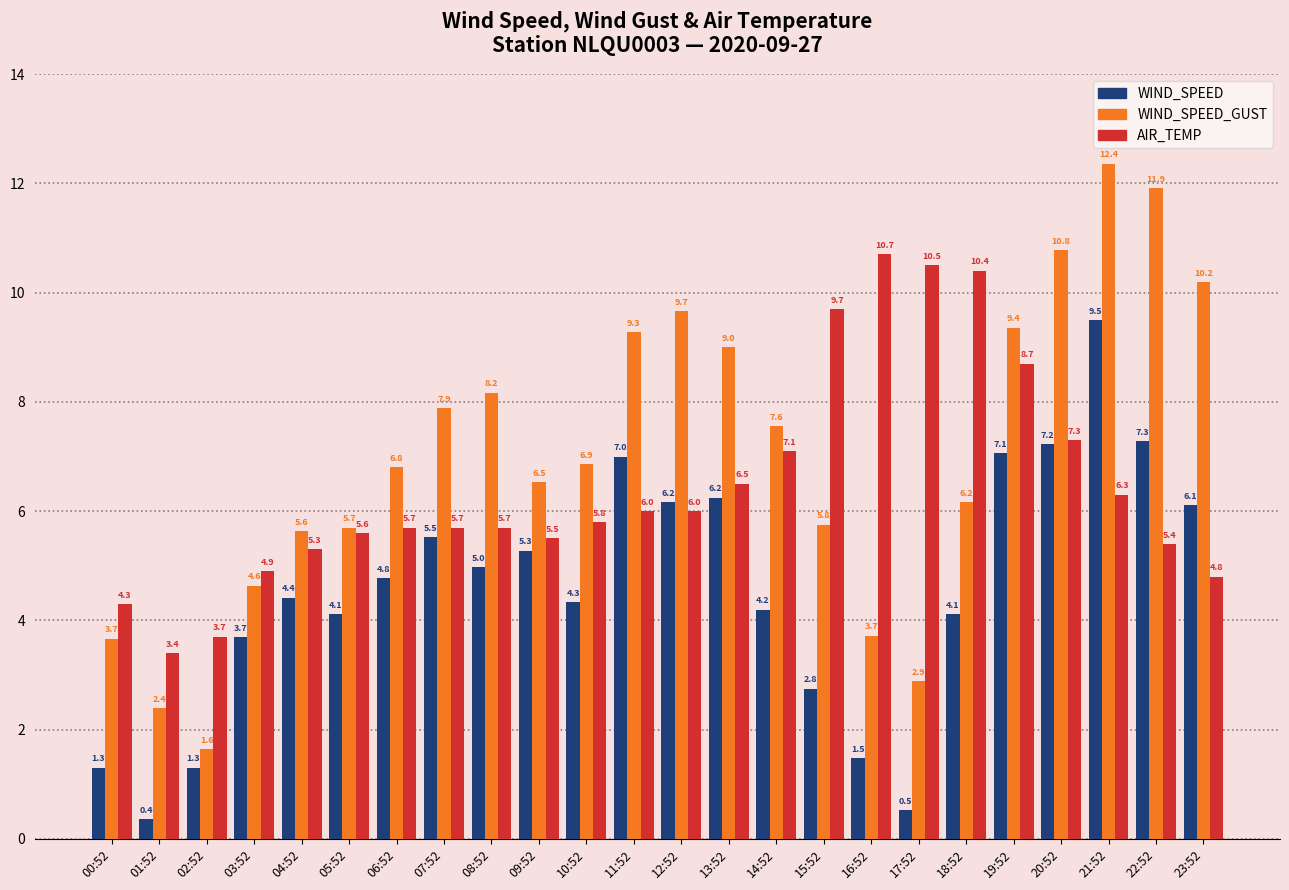

True or false: WIND_SPEED has a value of 1.5 at 16:52.

True